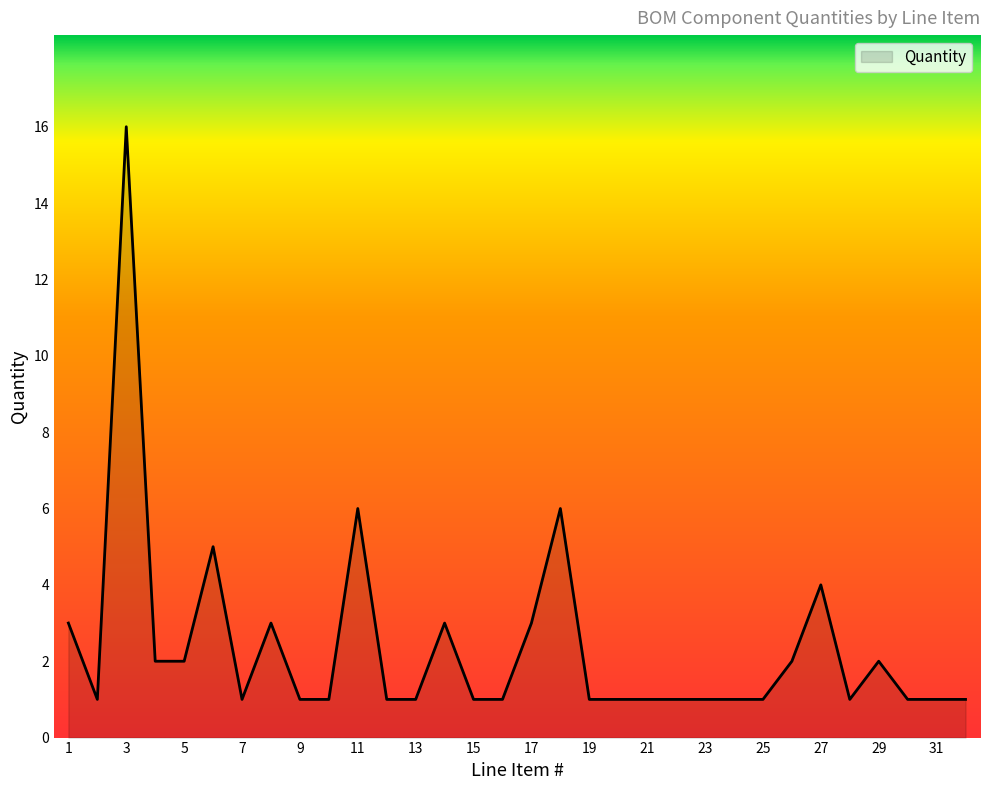

What is the maximum value shown in the chart?

16